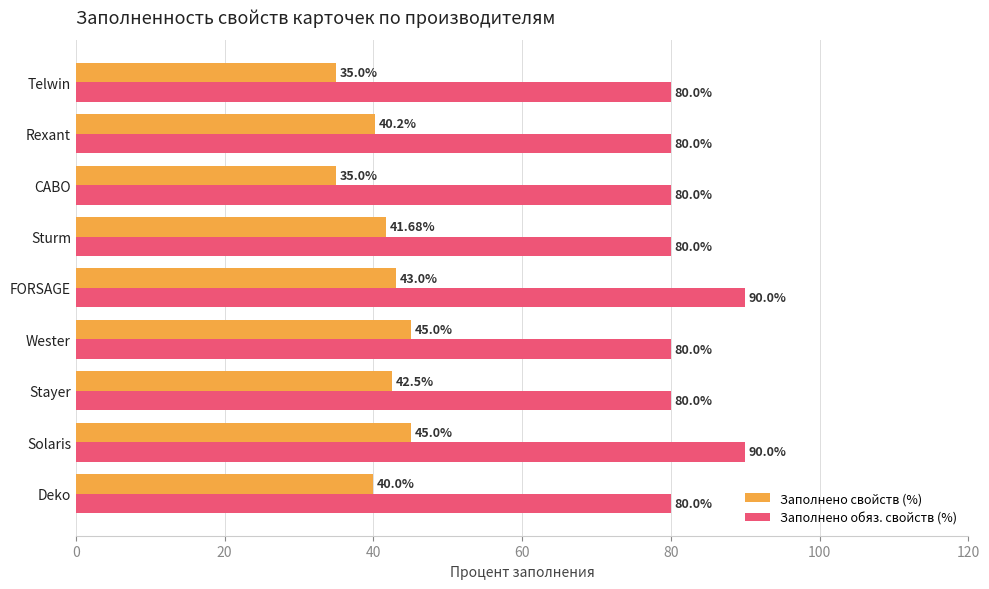

What is the sum of the Заполнено свойств (%) values at Telwin and Rexant?

75.2